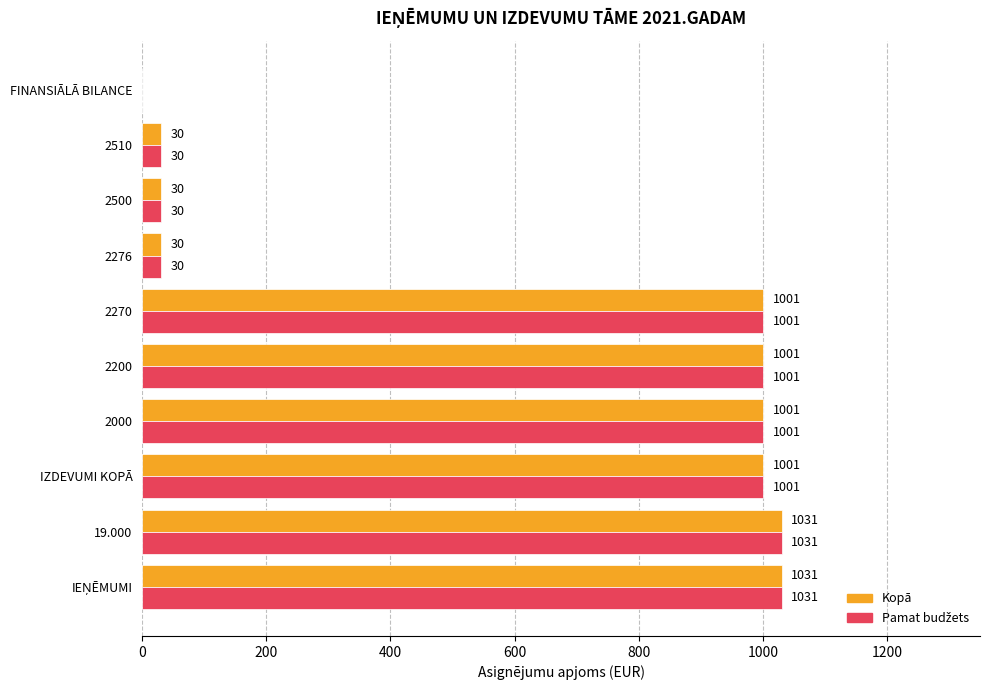

What is the highest value of the Kopā series?

1031